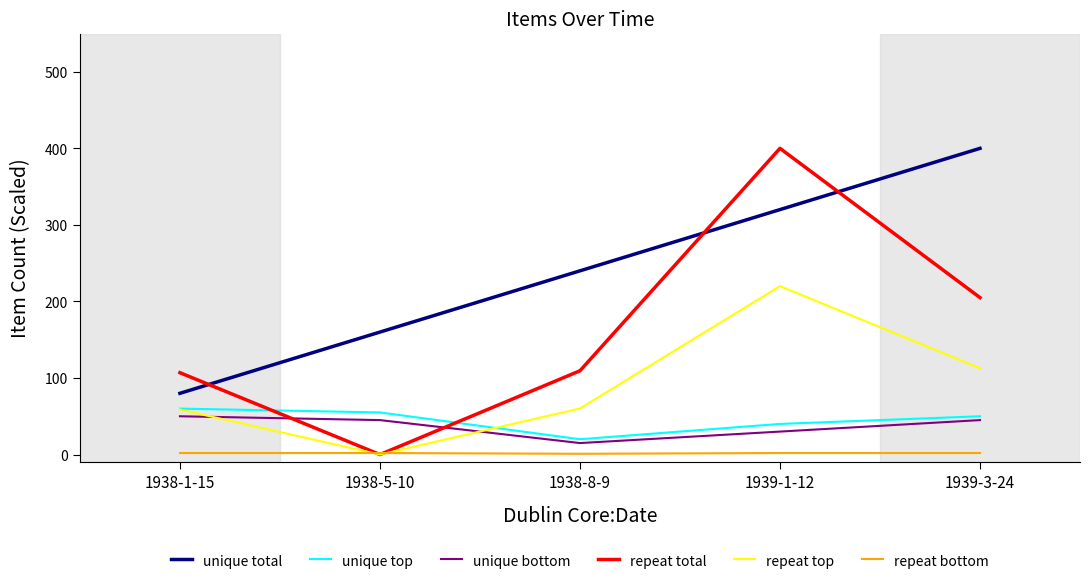

How many values in the repeat total series exceed 109?

3